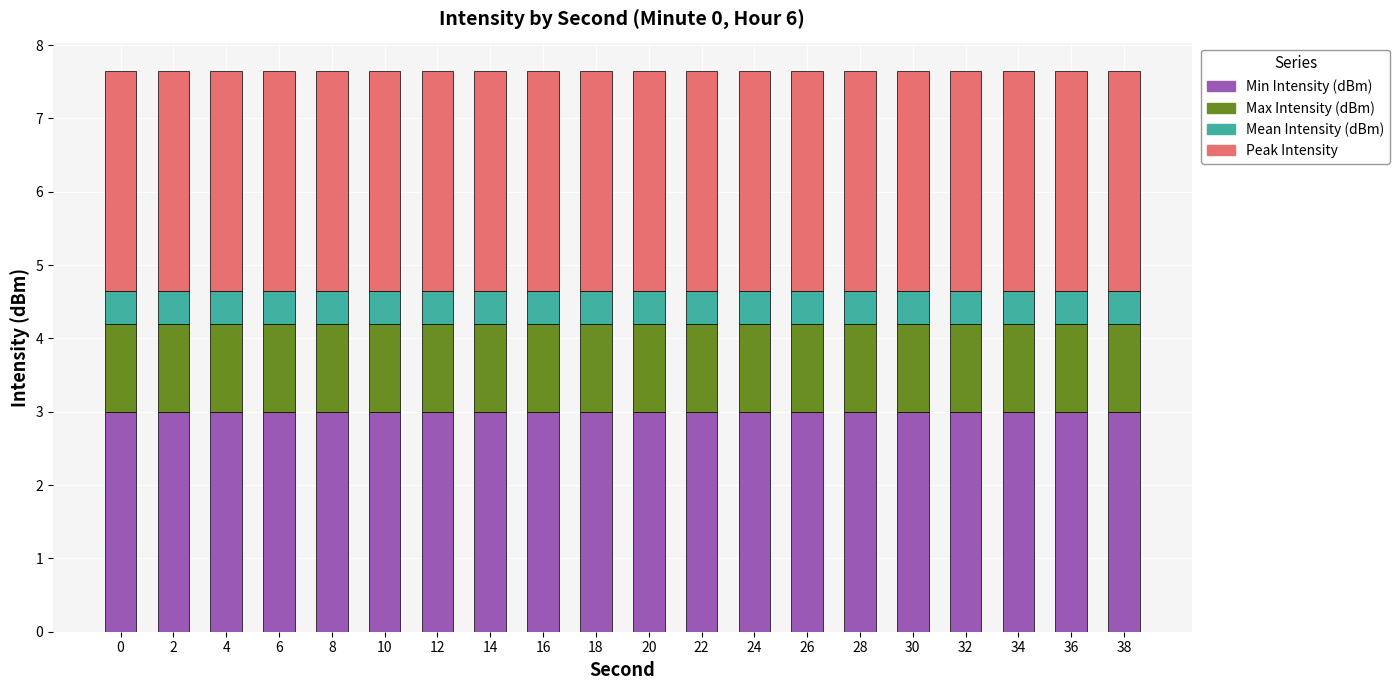

What is the sum of all Min Intensity (dBm) values?

60.0